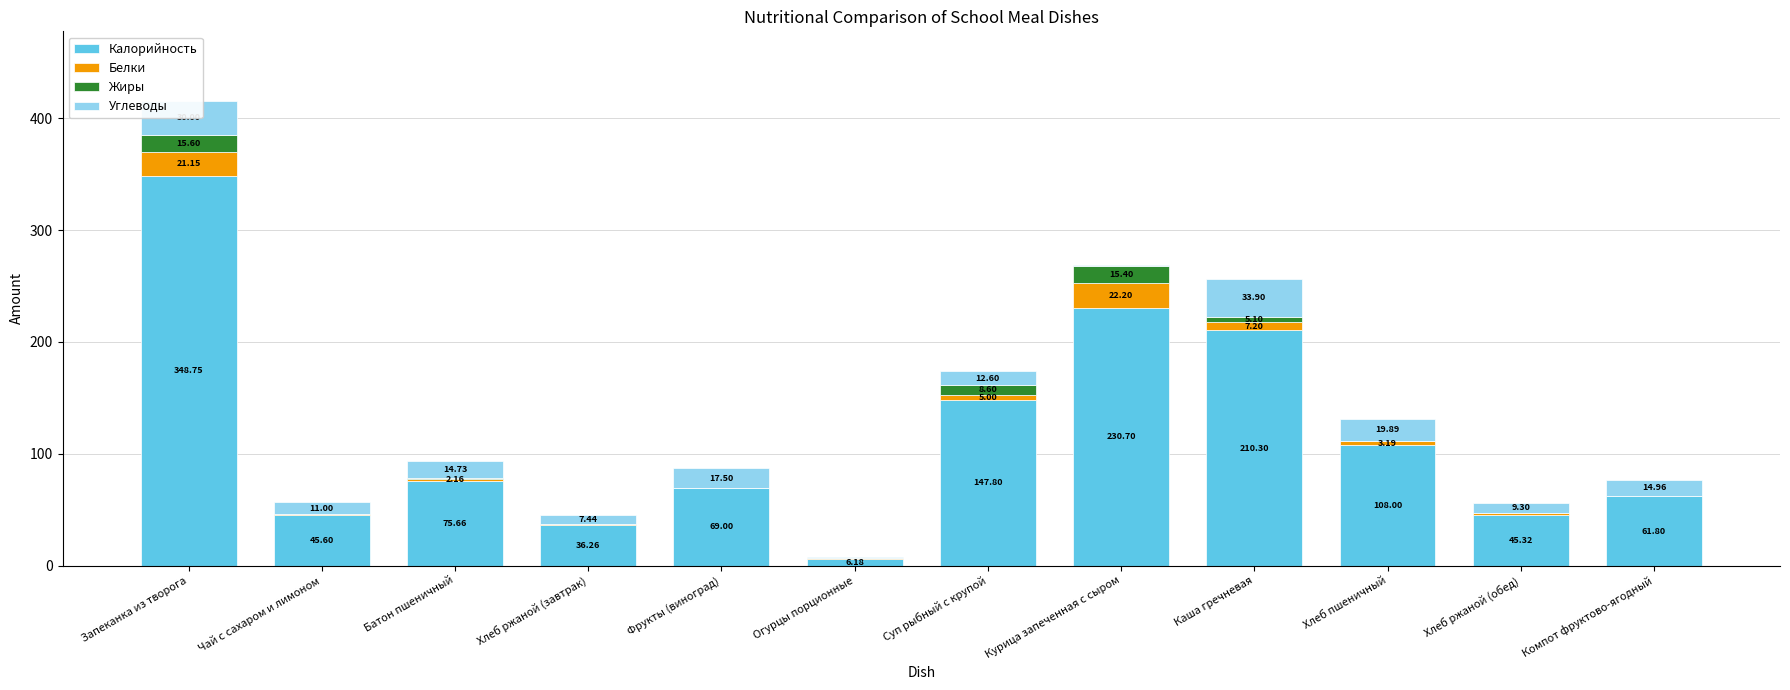

What is the total value across all series at Огурцы порционные?

7.7